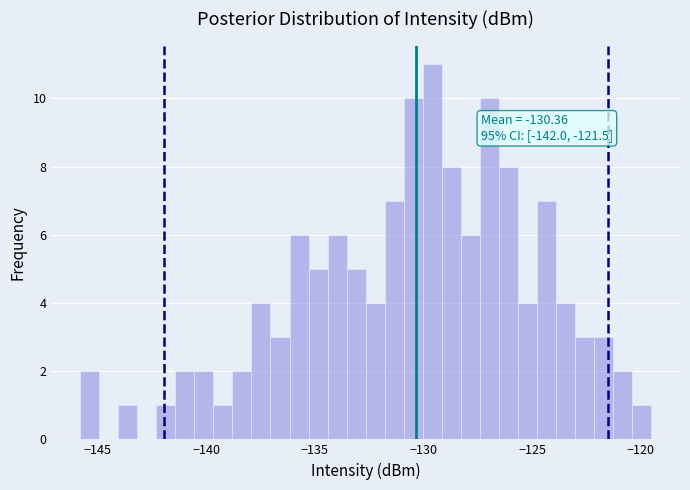

Around what value on the x-axis is the tallest bar? Give the approximate position of its centre, as read against the axis.

-129.5